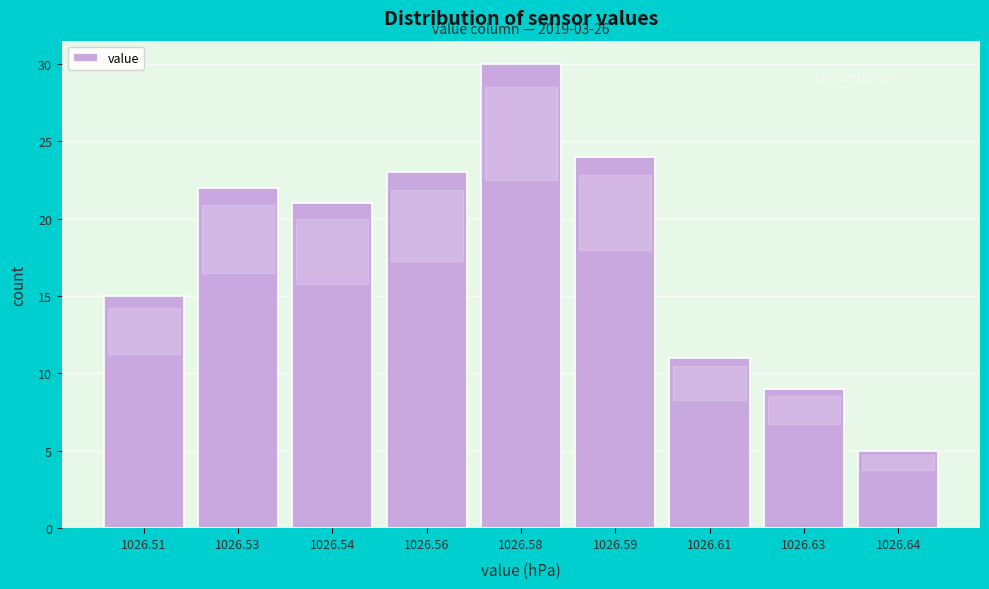

Reading left to right, what are all the values shown in this chart?

15	22	21	23	30	24	11	9	5